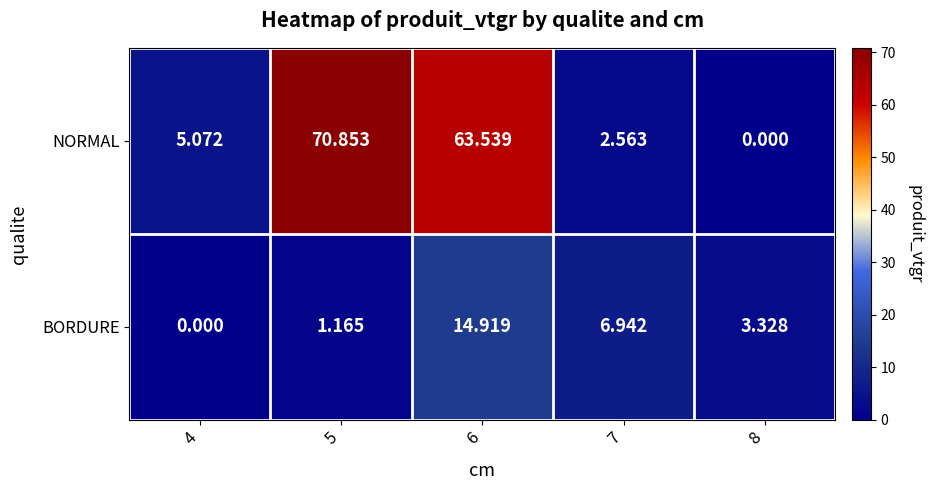

At 5, list the series in order from smallest to largest.

BORDURE, NORMAL